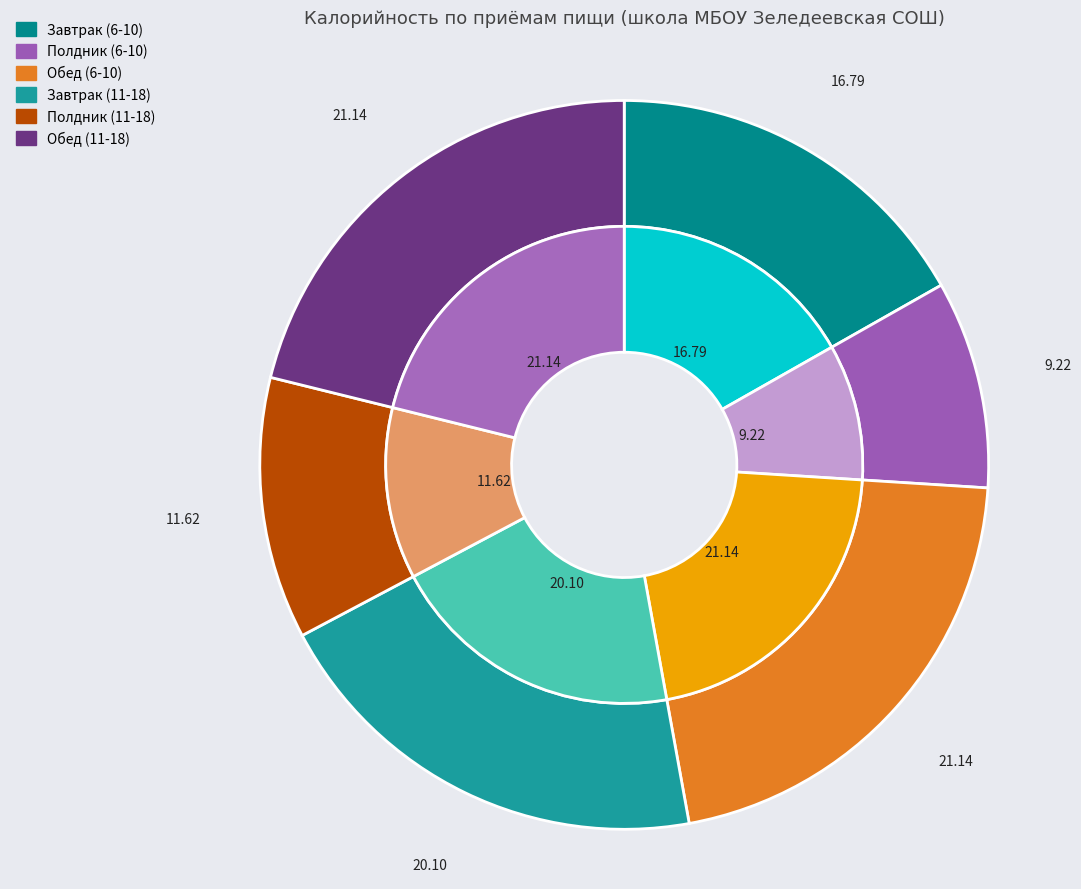

Do Обед (11-18) and Полдник (11-18) together represent more than half of the pie?

No